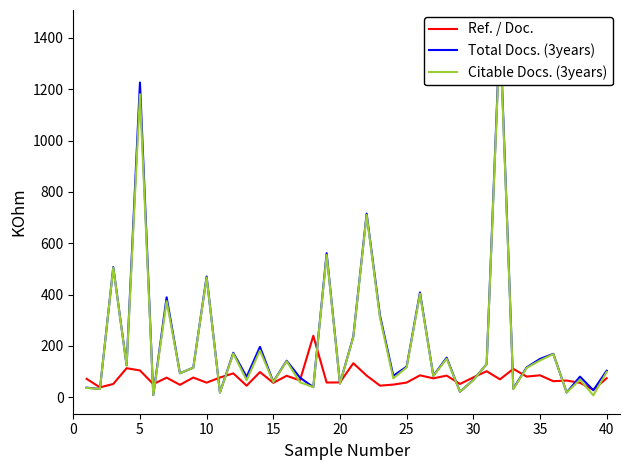

Does the chart have visible grid lines?

No